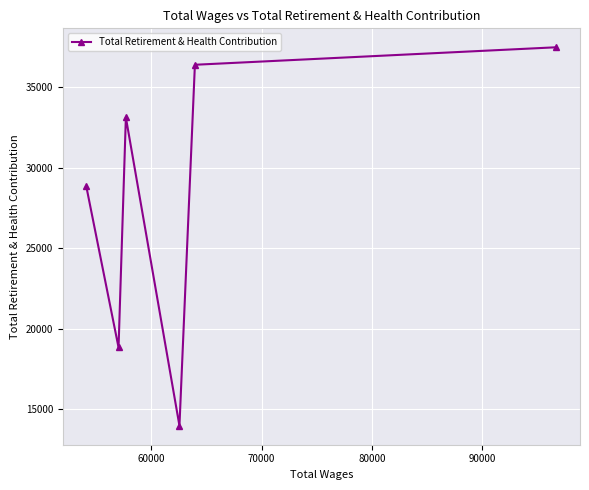

What is the sum of all values?

168730